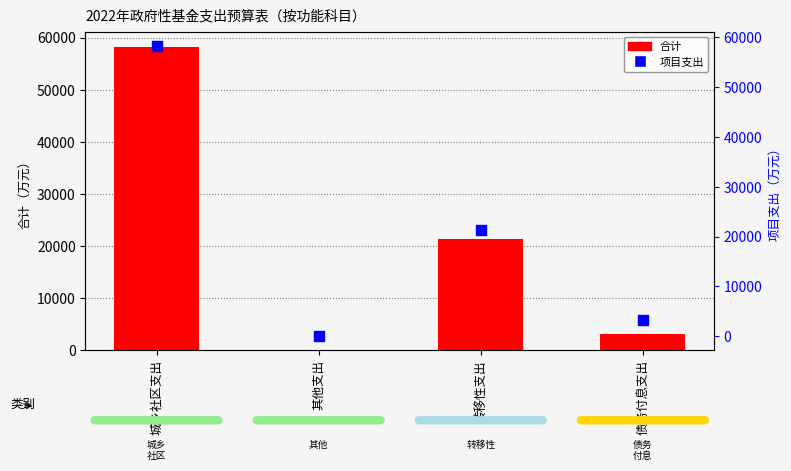

Which series has the largest total across all categories?

合计